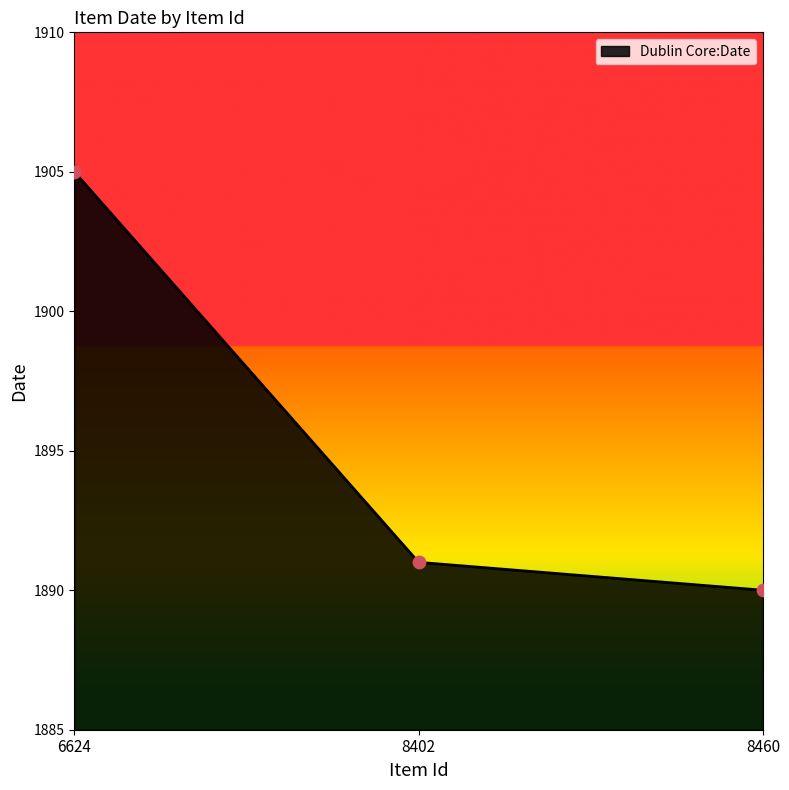

What is the ratio of the value at 6624 to the value at 8460?

1.0